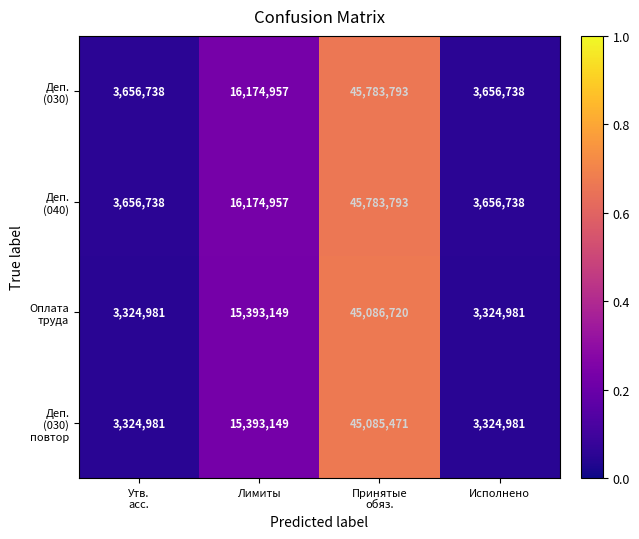

What is the maximum value shown in the chart?

45783793